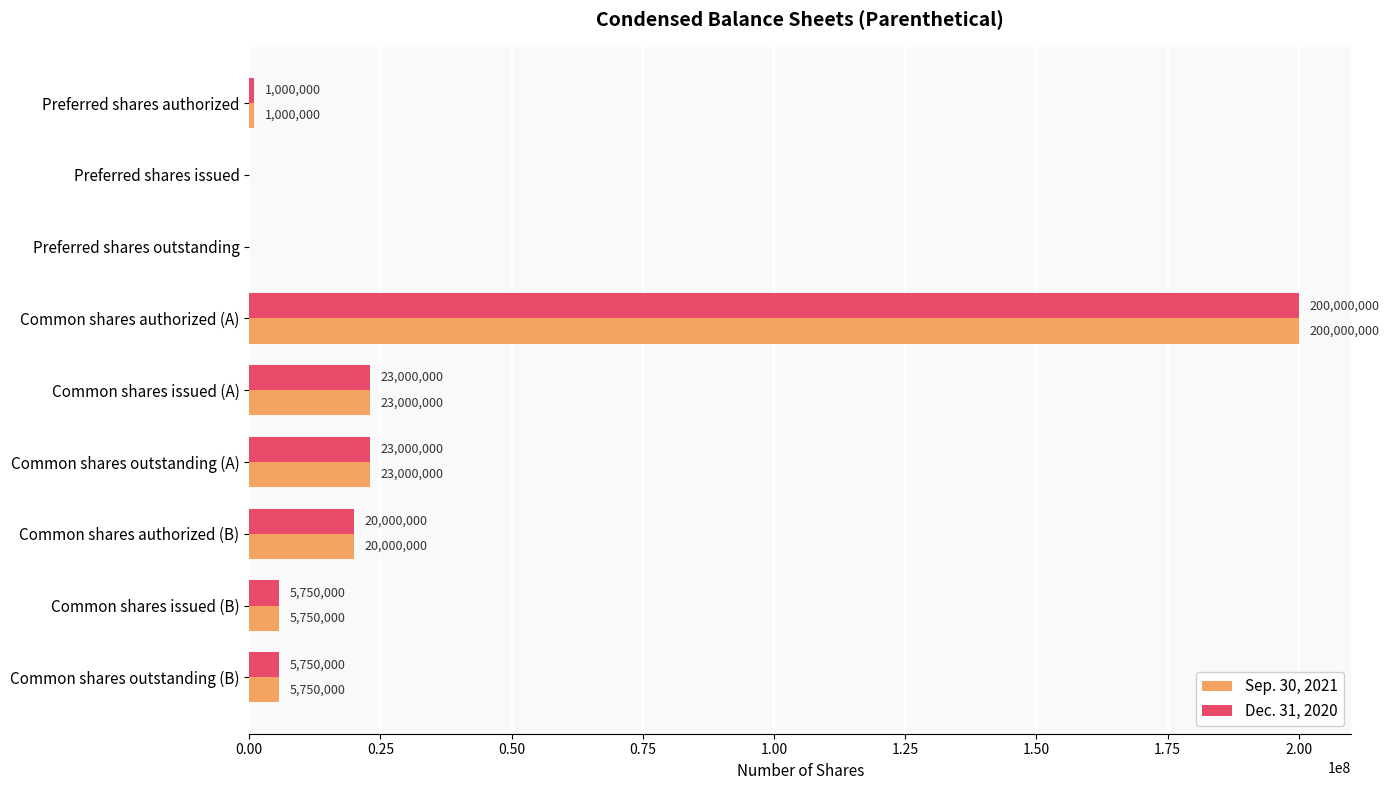

What is the sum of the Dec. 31, 2020 values at Common shares outstanding (A) and Preferred shares issued?

23000000